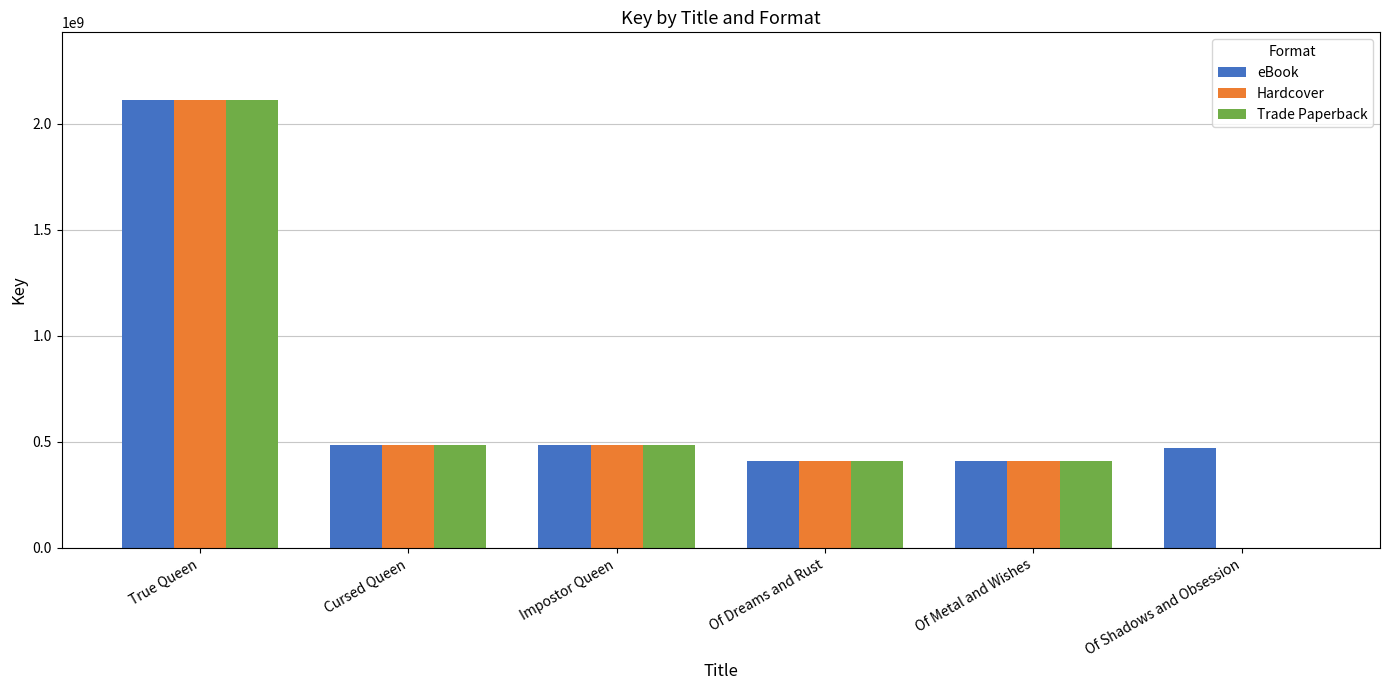

True or false: Trade Paperback has a value of -695881122 at Of Shadows and Obsession.

False